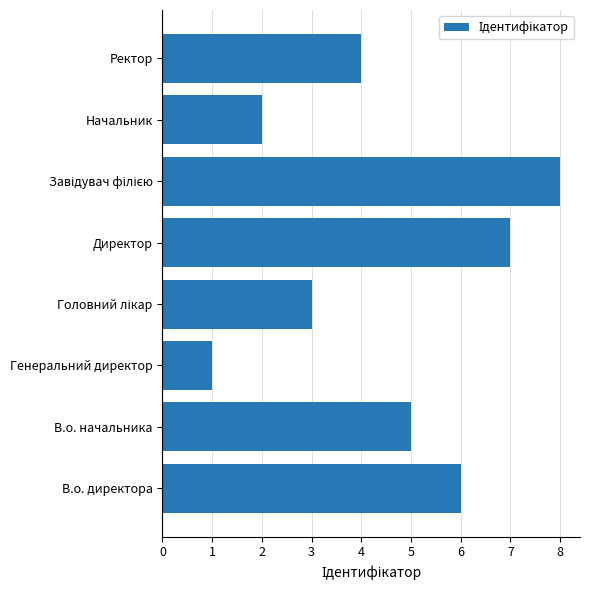

Reading bottom to top, extract all data points from this chart.

6	5	1	3	7	8	2	4